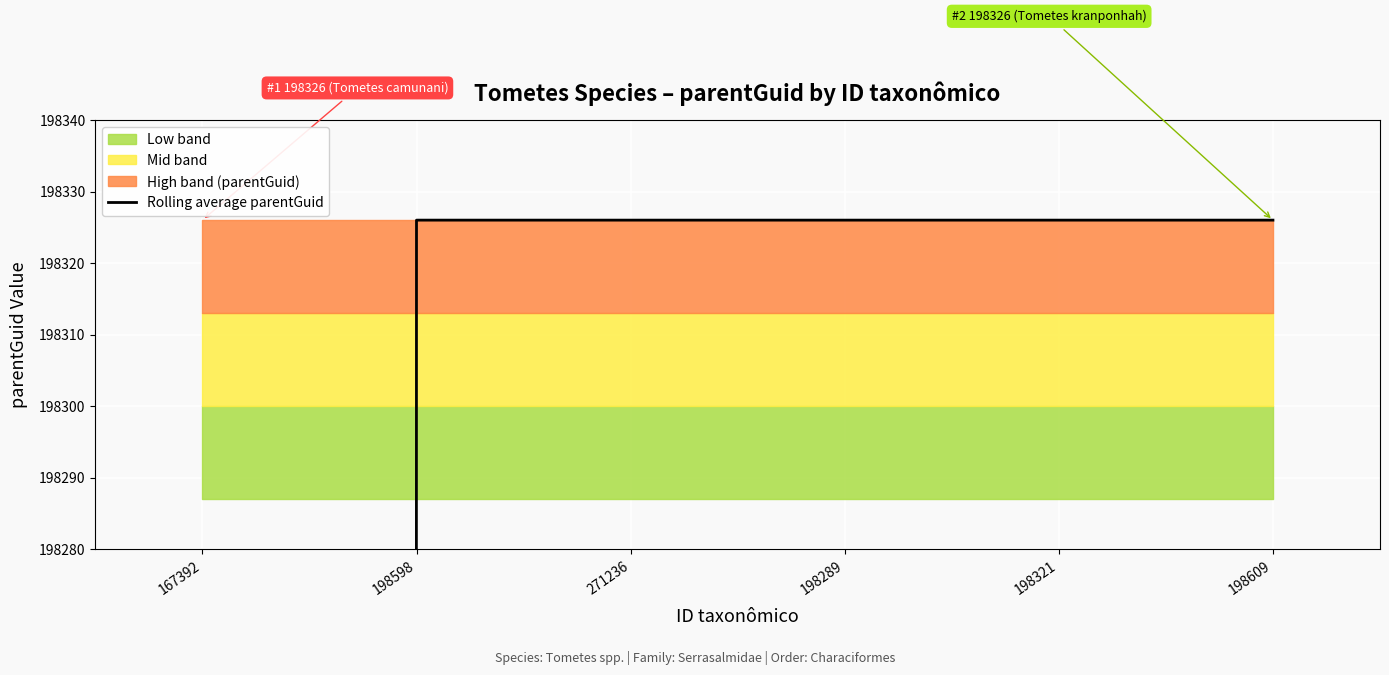

What is the ratio of the value at 198609 to the value at 271236?

1.0